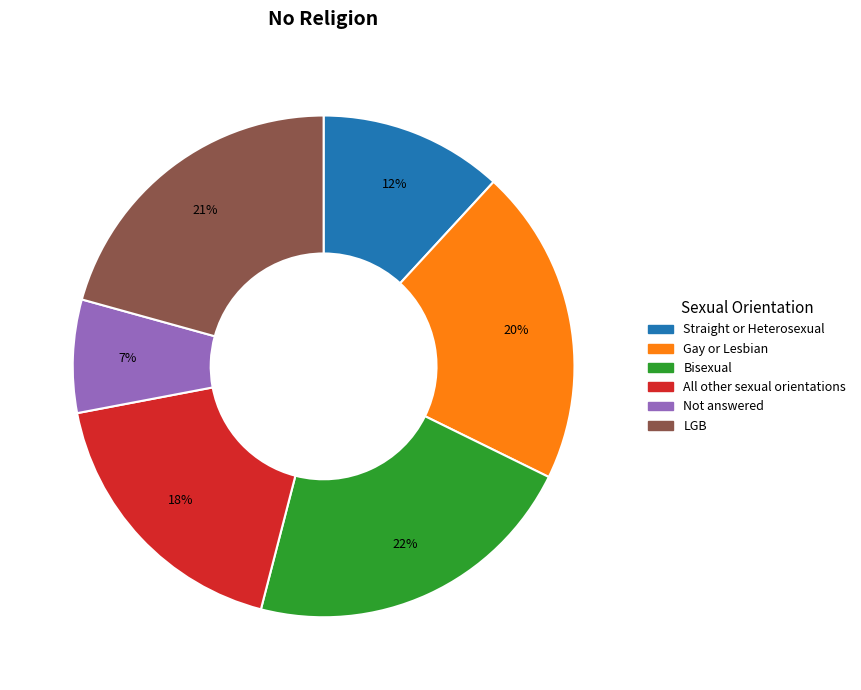

To the nearest percent, what percentage of the pie is Bisexual?

22%